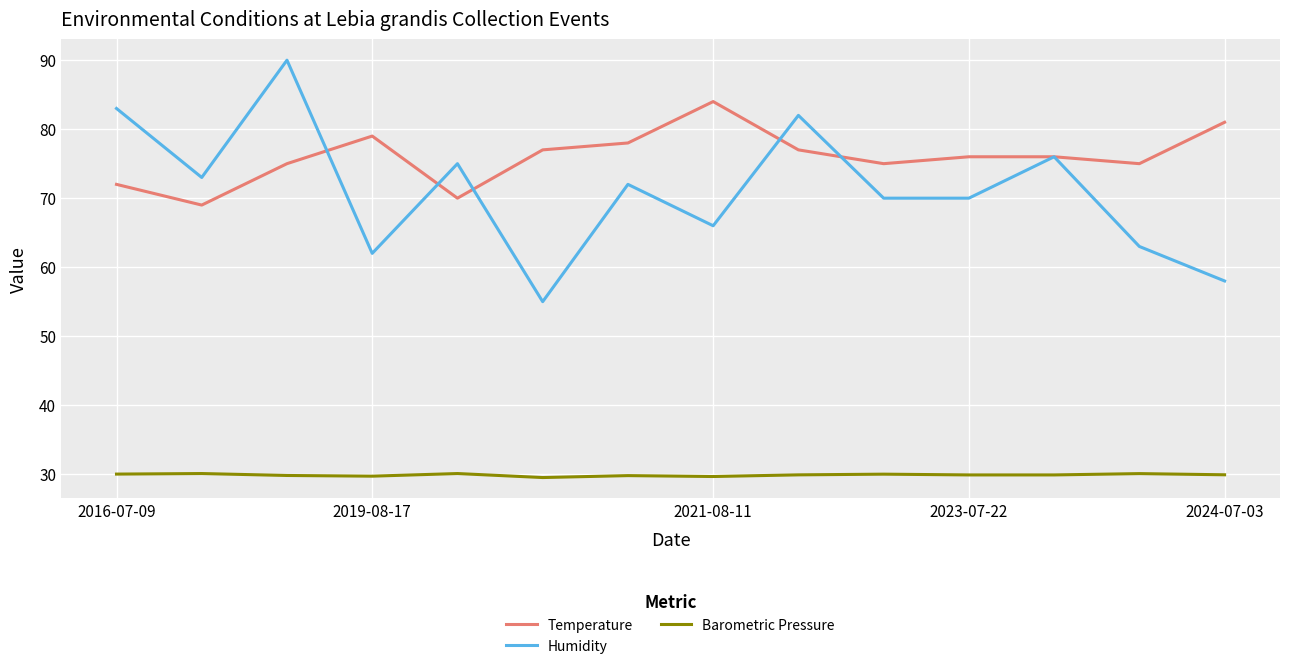

Which series has the largest range (max minus min)?

Humidity